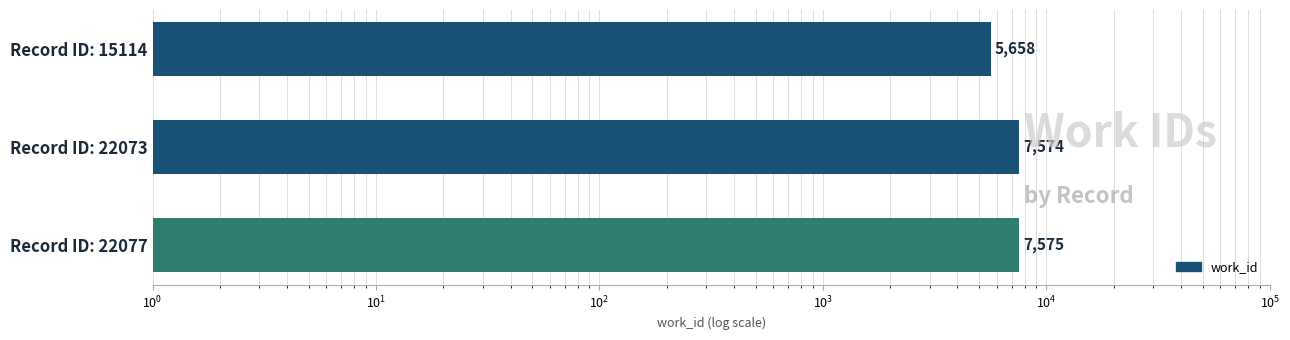

Reading left to right, what are all the values shown in this chart?

5658	7574	7575